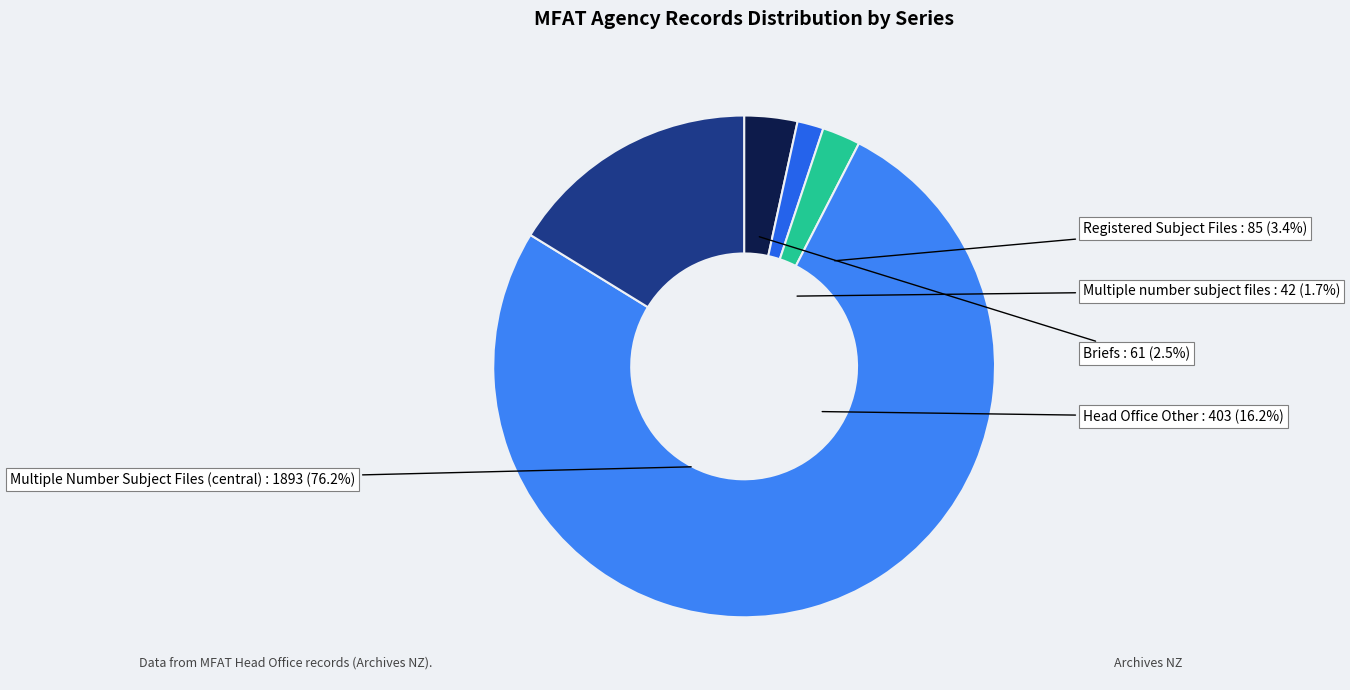

How many slices are in this pie chart?

5